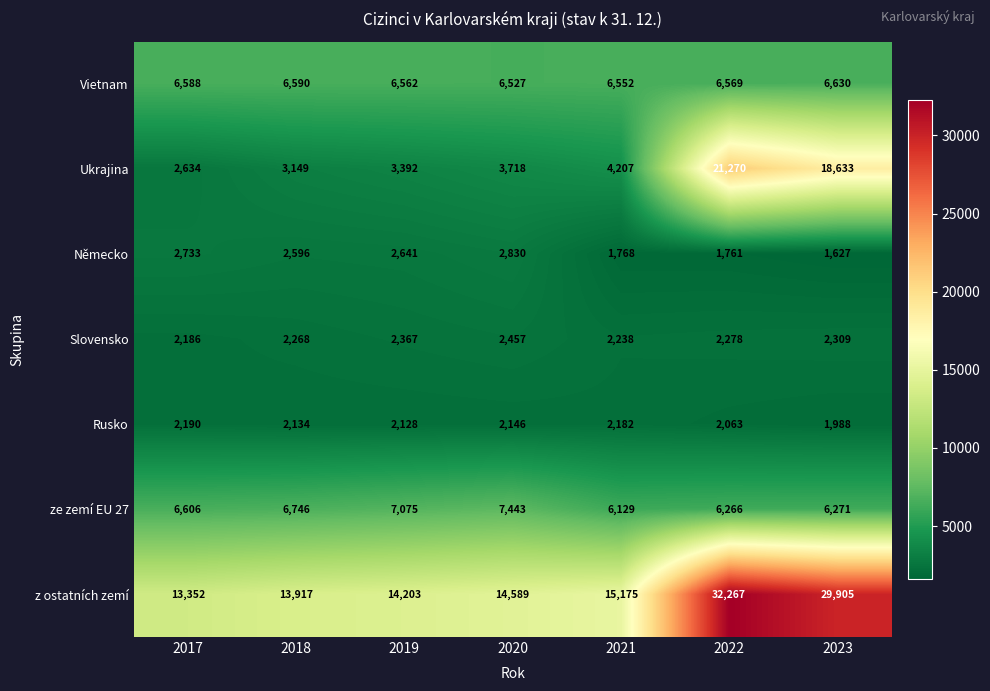

At which label does Německo first exceed 2596?

2017